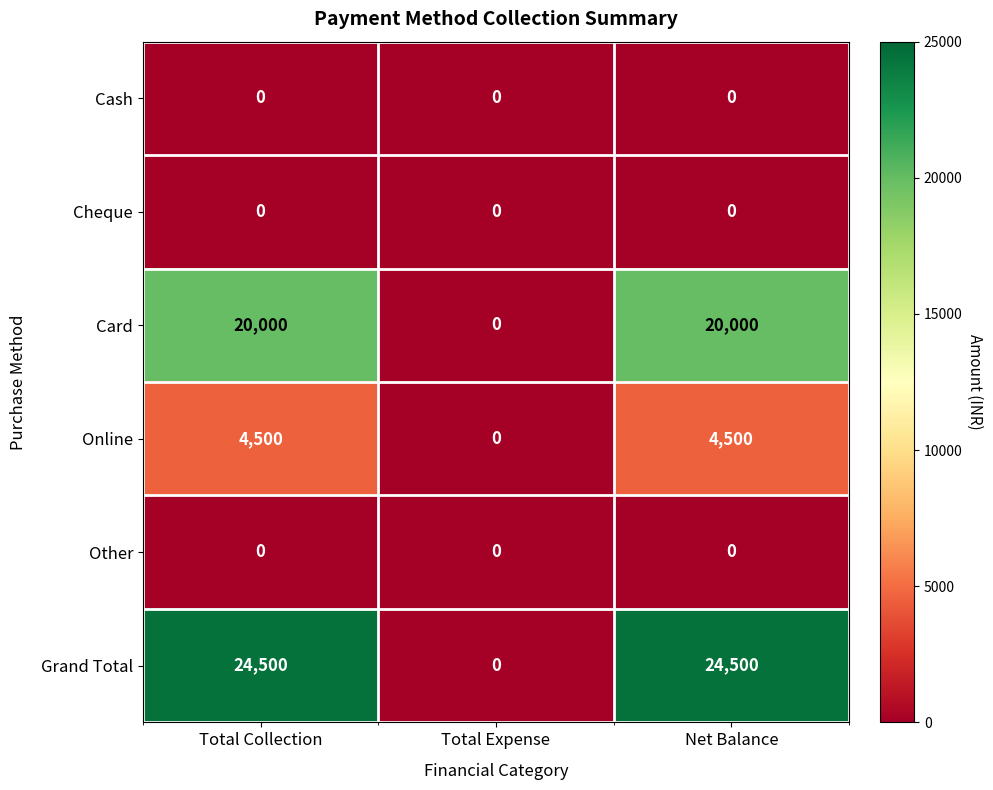

Is it true that Card equals 29552 at Total Collection?

False